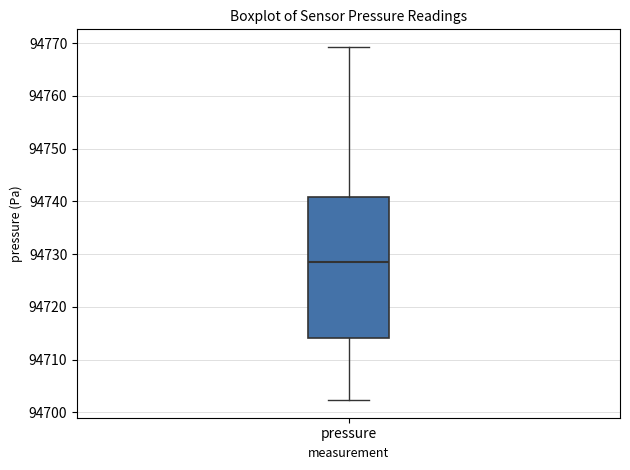

Transcribe this box plot: give where the median line is, the range the box spans, and where the two whiskers end, as read against the y-axis. The values are not printed on the chart, so give them approximately, as read against the axis.

median 94728, box 94714 to 94741, whiskers 94702 to 94769